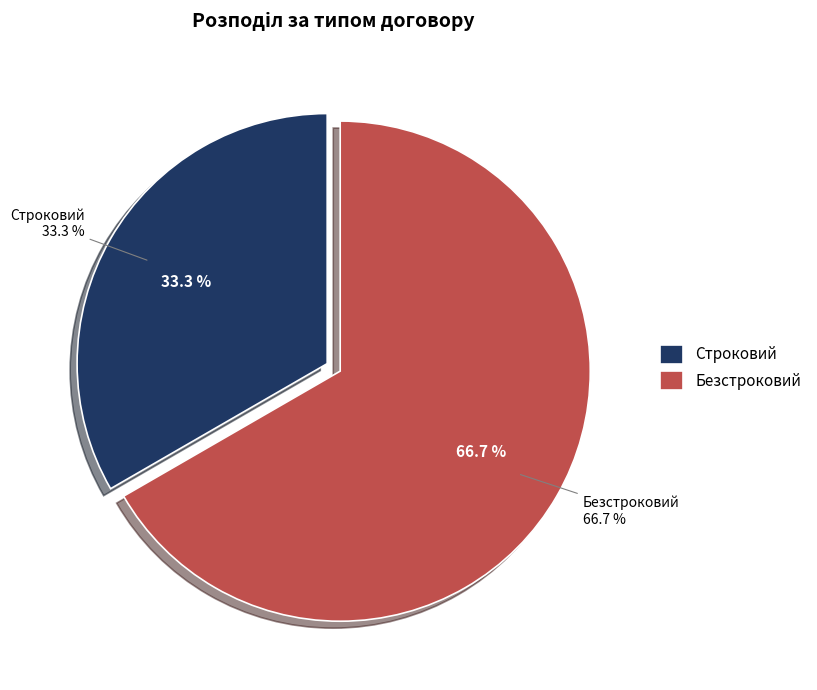

What percentage is the Безстроковий slice, to the nearest percent?

67%